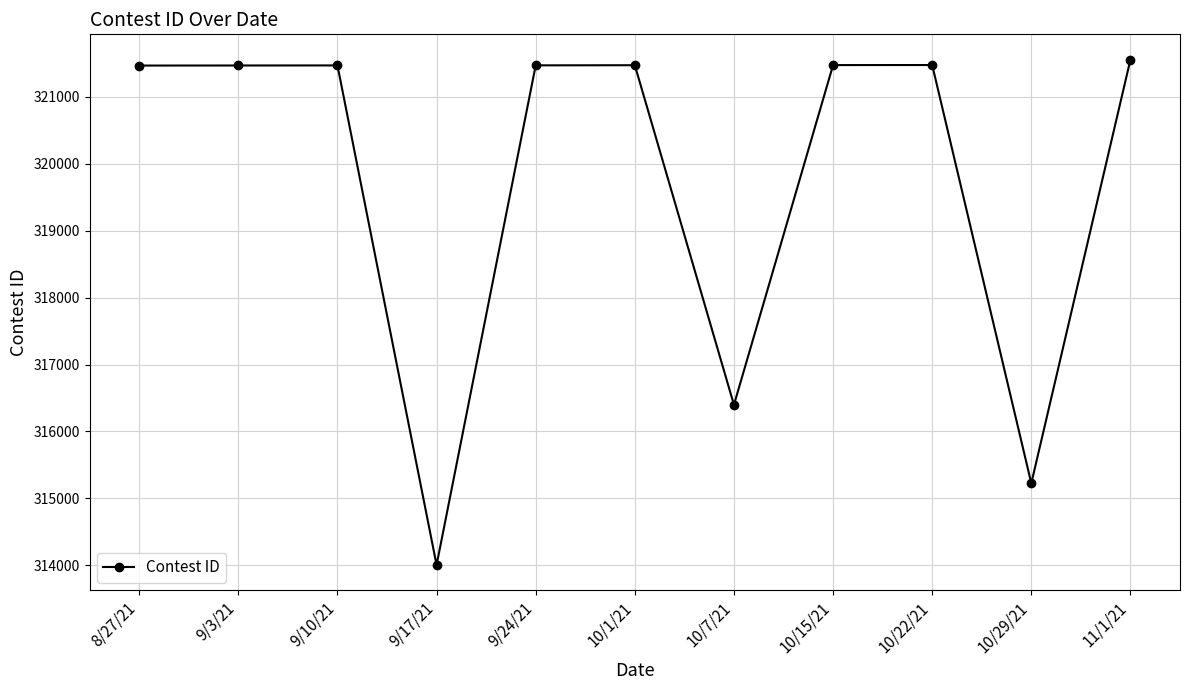

Is it true that the value at 10/22/21 is 321478?

True